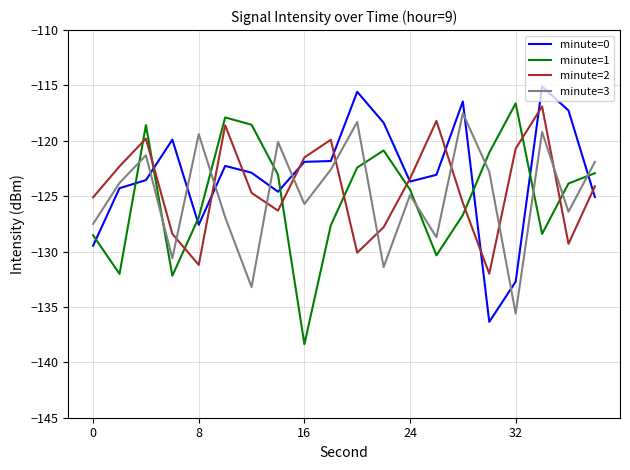

What is the average value of the minute=1 series?

-125.1